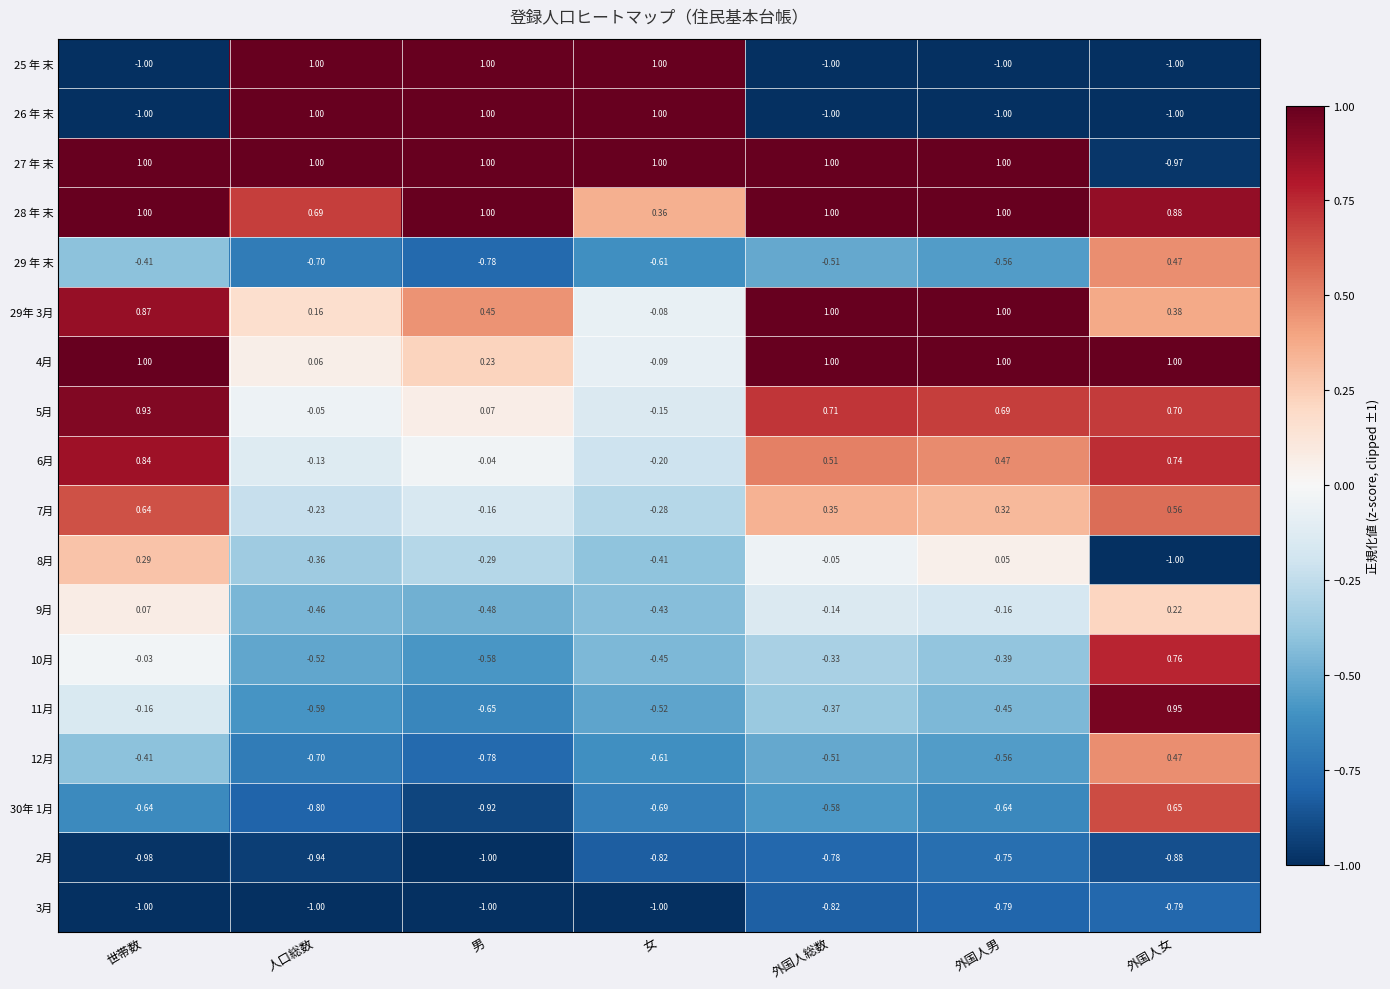

At which label is 11月 closest to 0?

世帯数